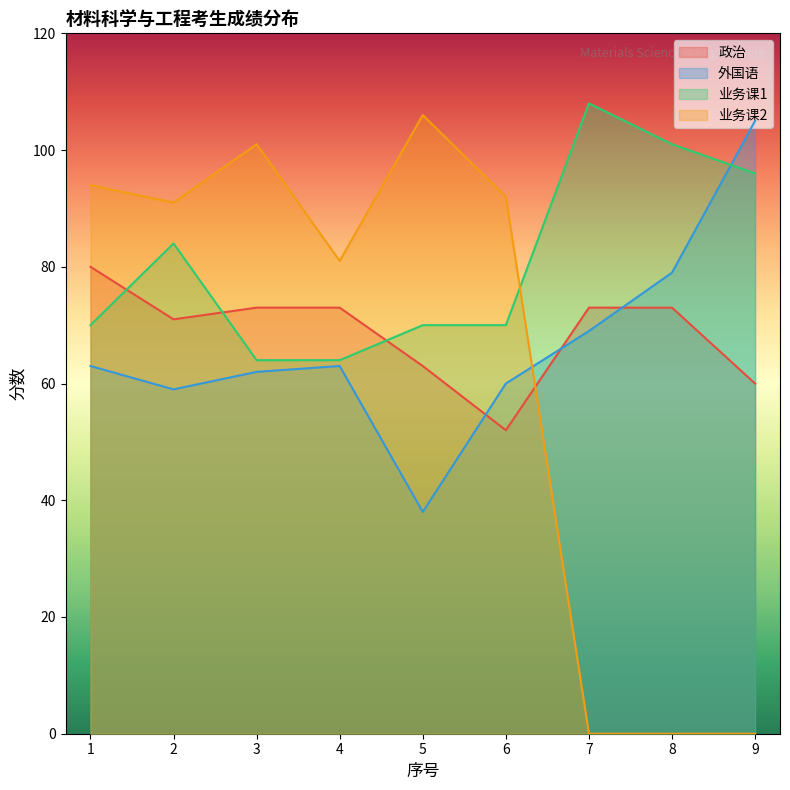

How many categories are shown in the chart?

9